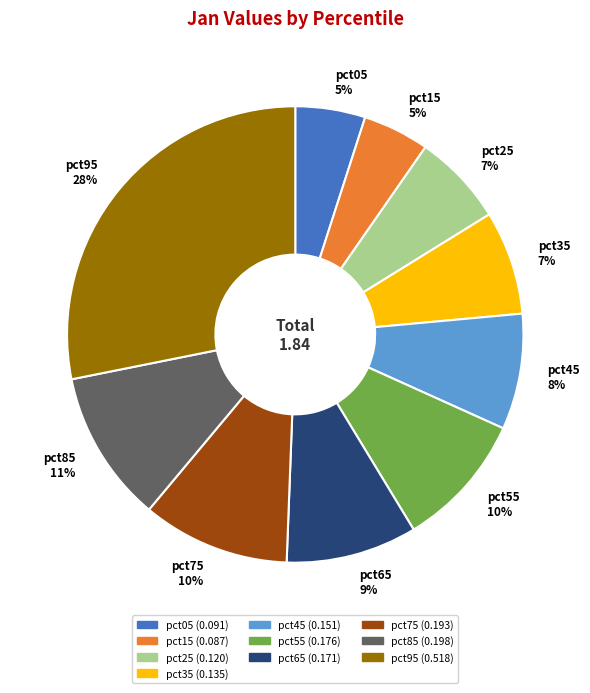

Is pct75 the majority of the pie?

No